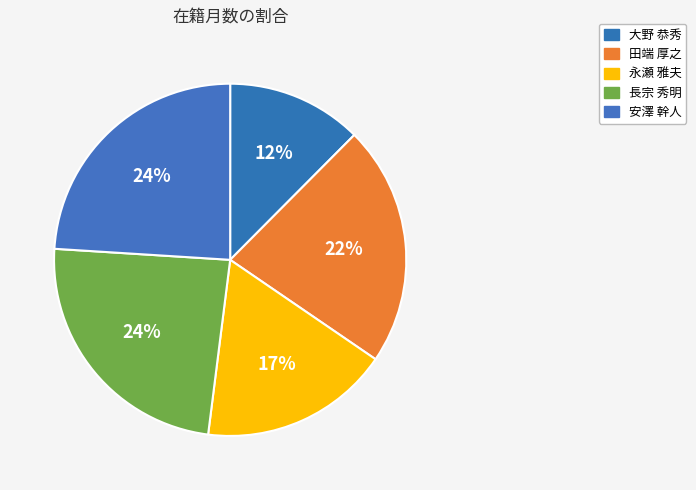

Does 大野 恭秀 represent more than half of the total?

No